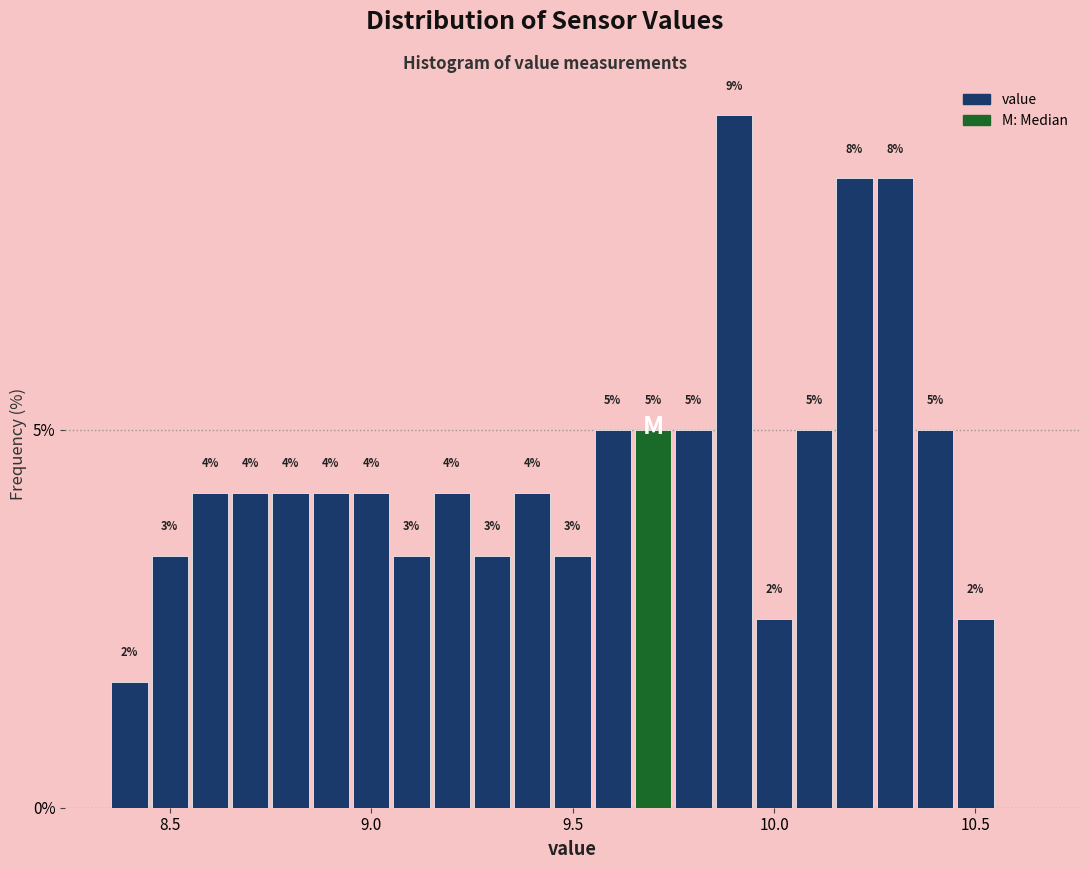

Around what value on the x-axis is the tallest bar? Give the approximate position of its centre, as read against the axis.

9.90